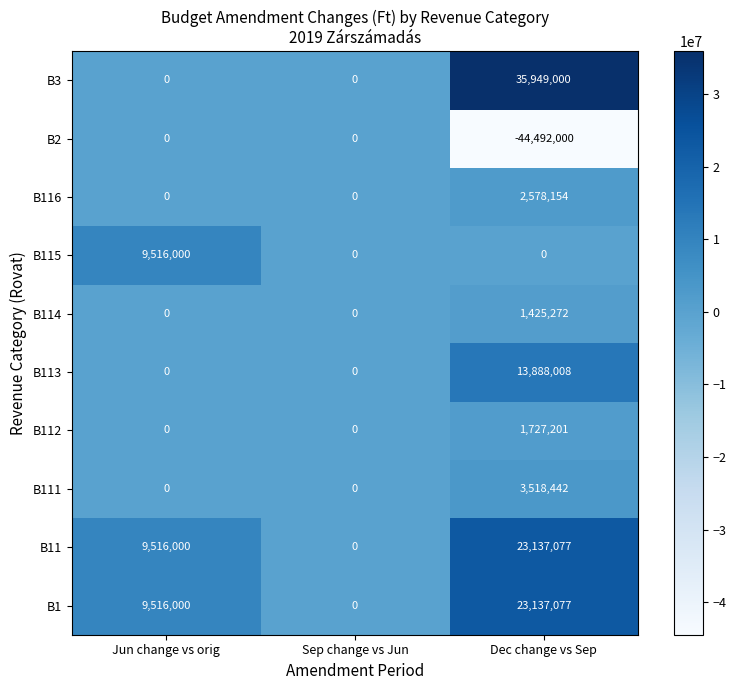

Which label corresponds to the smallest value in the chart?

Dec change vs Sep